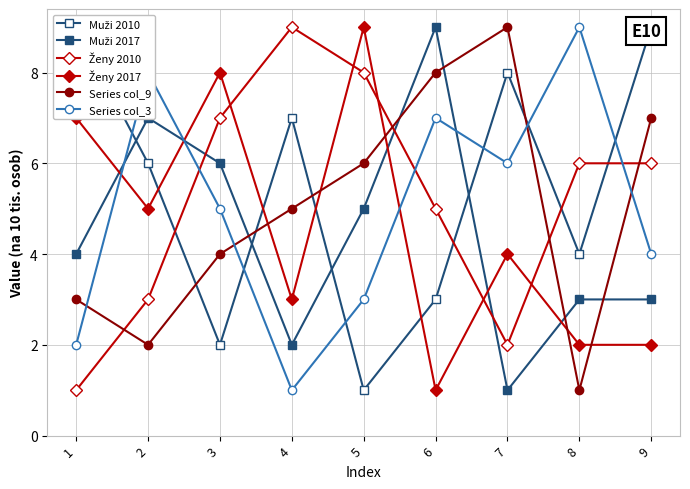

True or false: Ženy 2017 and Ženy 2010 intersect in this chart.

True